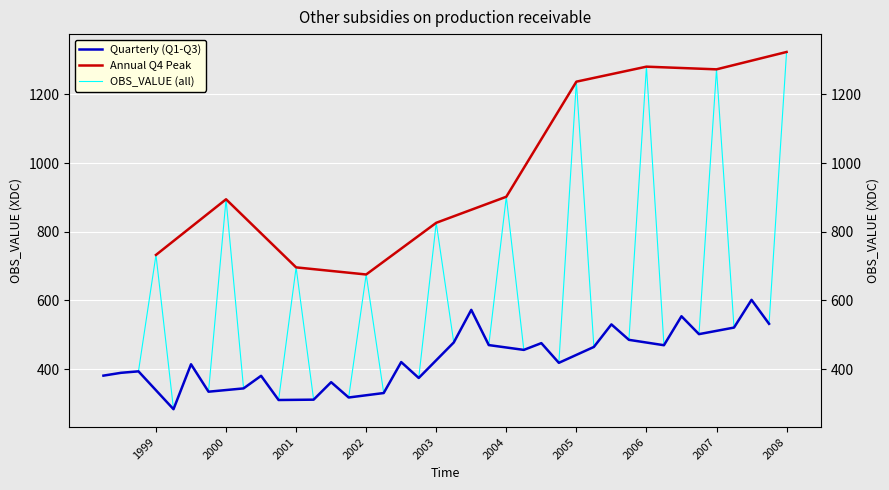

Which has a higher value, 2003-Q3 or 2002-Q4?

2002-Q4